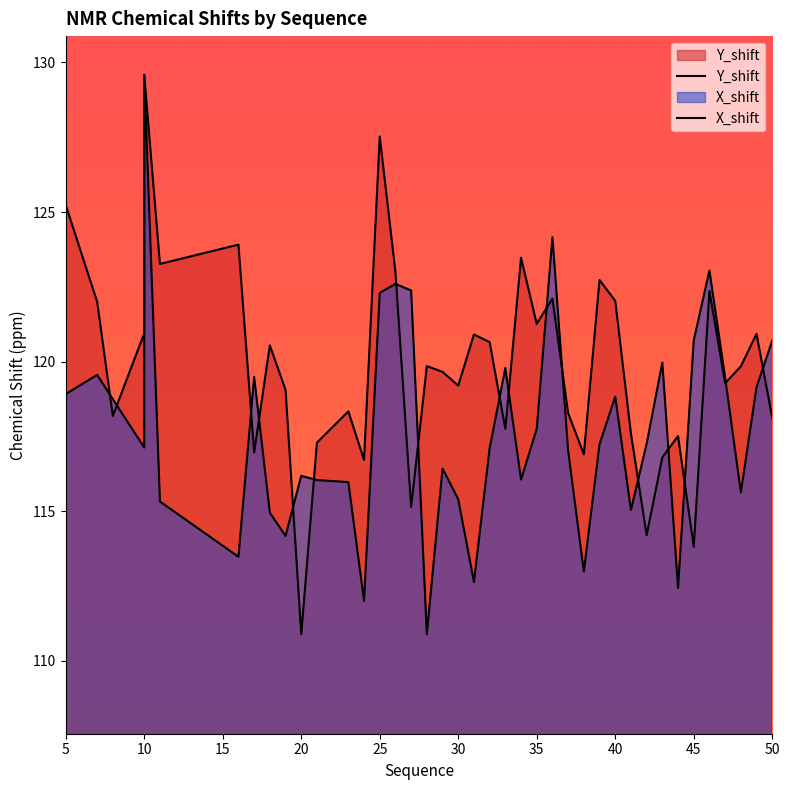

Rank the series by their average value, from lowest to highest.

X_shift, Y_shift